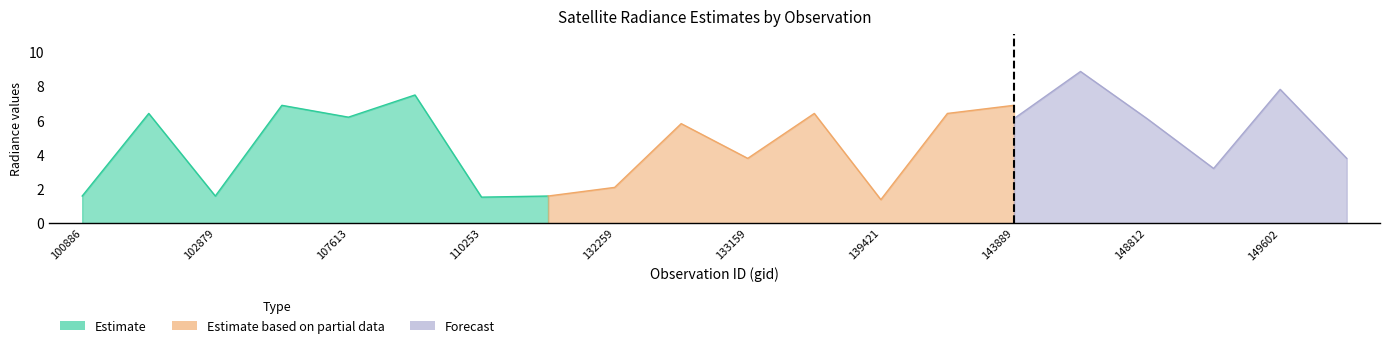

What are all the series names shown in the legend?

Estimate, Estimate based on partial data, Forecast